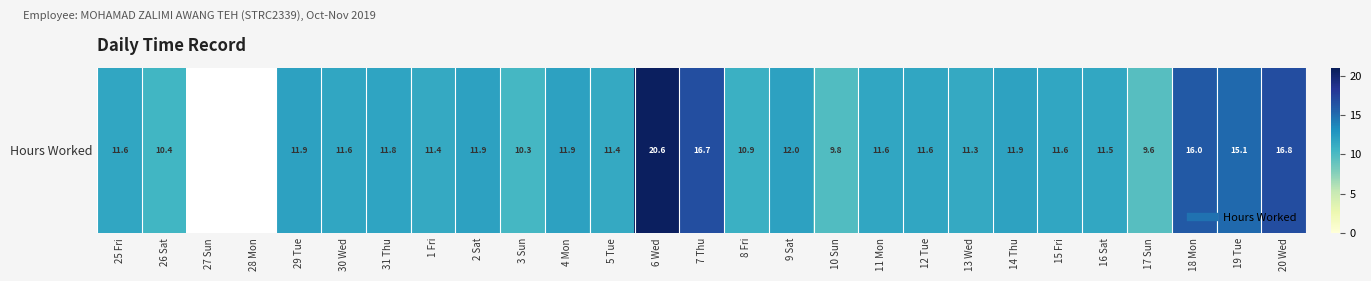

Count the number of categories in the chart.

27